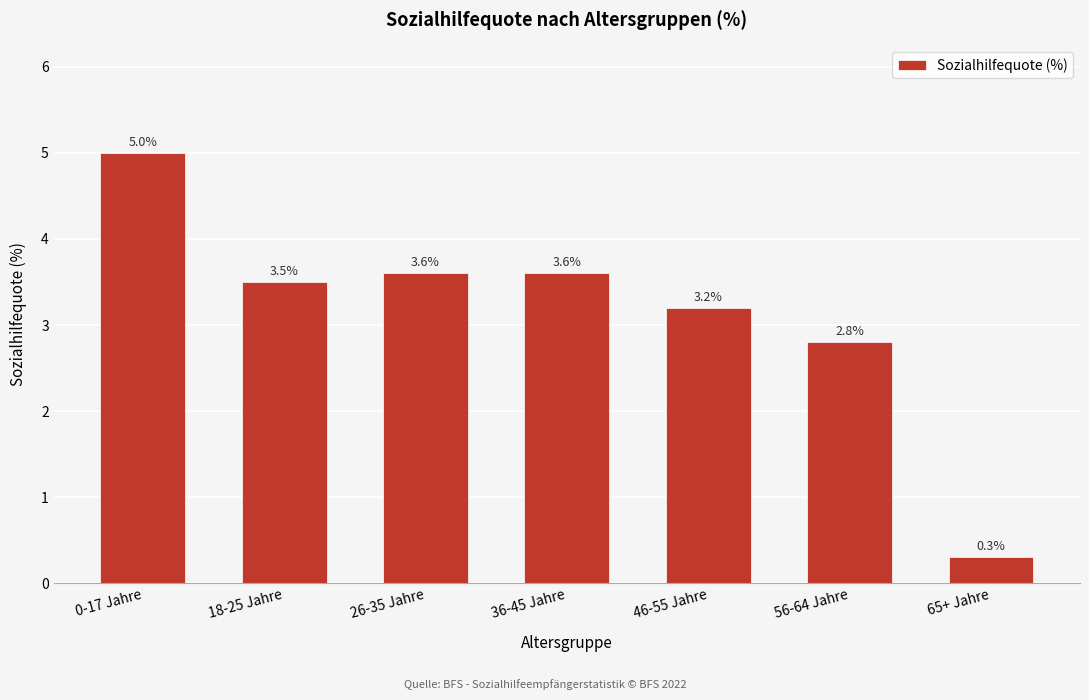

Reading left to right, what are all the values shown in this chart?

5.0	3.5	3.6	3.6	3.2	2.8	0.3